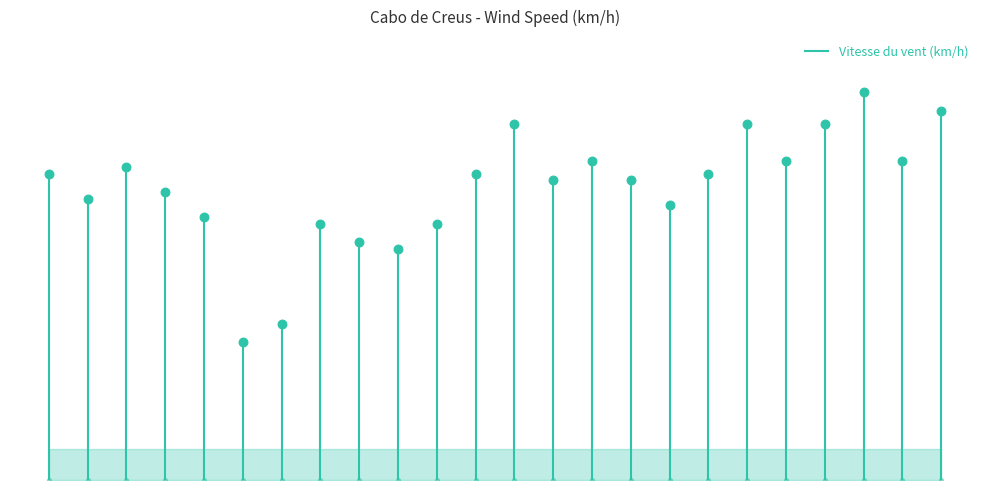

What is the ratio of the value at 31/05 15:00 to the value at 31/05 21:00?

2.2